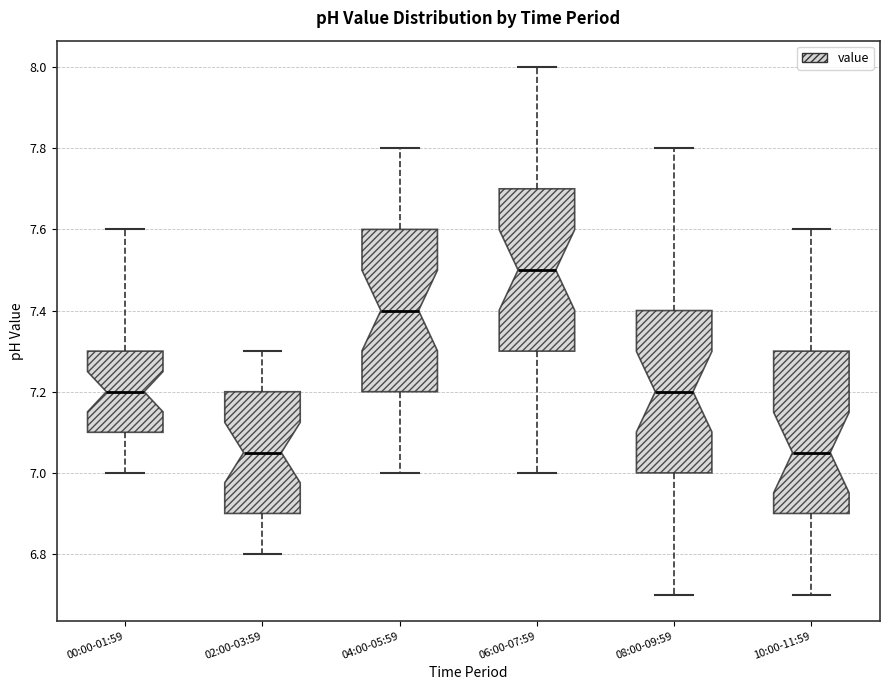

Reading left to right, transcribe this box plot: for each box, give where its median line is, the range the box spans, and where its two whiskers end, as read against the y-axis. The values are not printed on the chart, so give them approximately, as read against the axis.

00:00-01:59: median 7.20, box 7.10 to 7.30, whiskers 7.00 to 7.60
02:00-03:59: median 7.06, box 6.90 to 7.20, whiskers 6.80 to 7.30
04:00-05:59: median 7.40, box 7.20 to 7.60, whiskers 7.00 to 7.80
06:00-07:59: median 7.50, box 7.30 to 7.70, whiskers 7.00 to 8.00
08:00-09:59: median 7.20, box 7.00 to 7.40, whiskers 6.70 to 7.80
10:00-11:59: median 7.06, box 6.90 to 7.30, whiskers 6.70 to 7.60